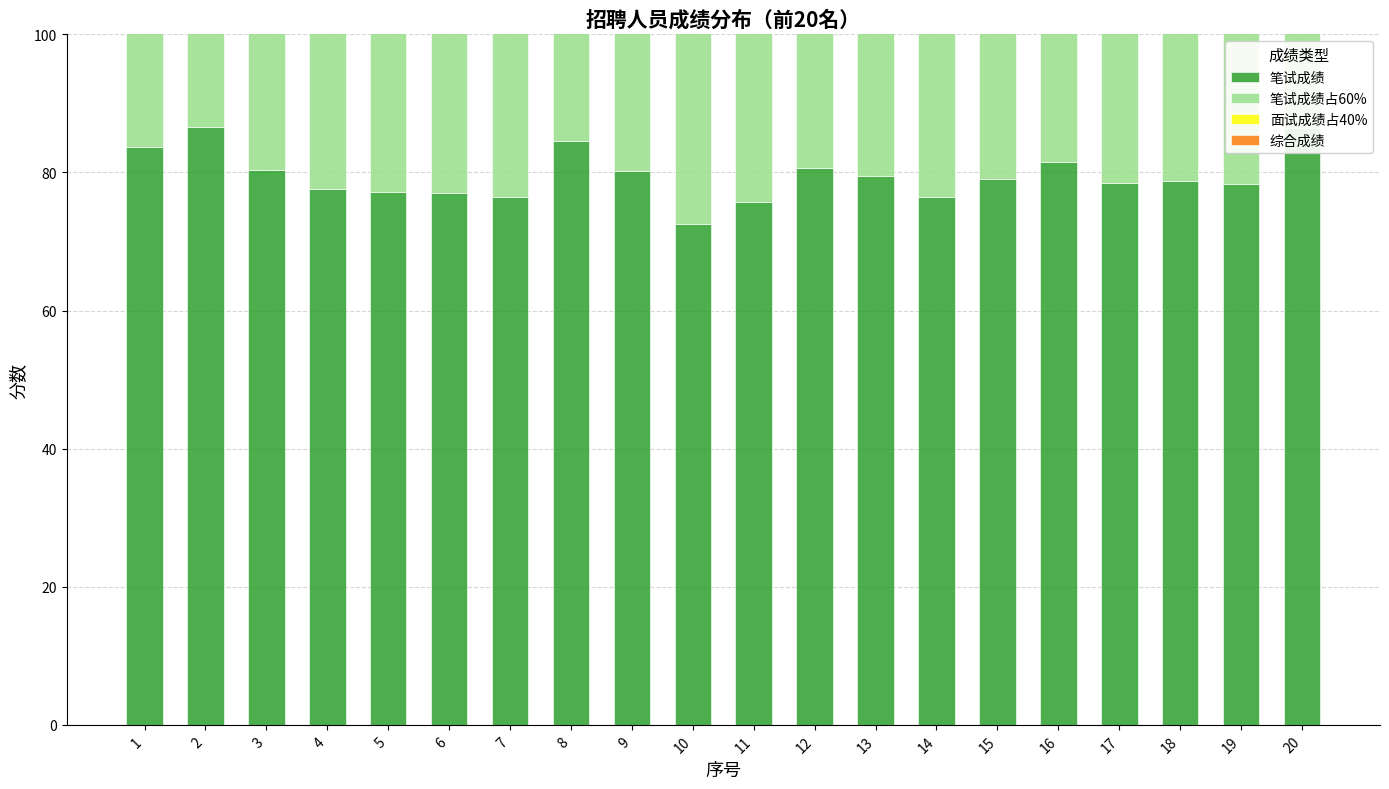

Reading left to right, extract all data points from this chart.

笔试成绩: 83.7	86.5	80.4	77.5	77.2	77.0	76.5	84.6	80.2	72.5	75.7	80.7	79.5	76.5	79.0	81.5	78.4	78.7	78.3	86.5
笔试成绩占60%: 50.2	51.9	48.2	46.5	46.3	46.2	45.9	50.8	48.1	43.5	45.4	48.4	47.7	45.9	47.4	48.9	47.0	47.2	47.0	51.9
面试成绩占40%: 34.5	29.7	30.1	31.7	31.8	30.6	30.2	0.0	34.0	29.7	30.1	33.1	31.9	31.8	29.0	31.5	32.8	29.6	29.8	34.0
综合成绩: 84.7	81.6	78.3	78.2	78.0	76.9	76.1	50.8	82.1	73.2	75.5	81.5	79.6	77.7	76.4	80.5	79.8	76.8	76.8	85.9